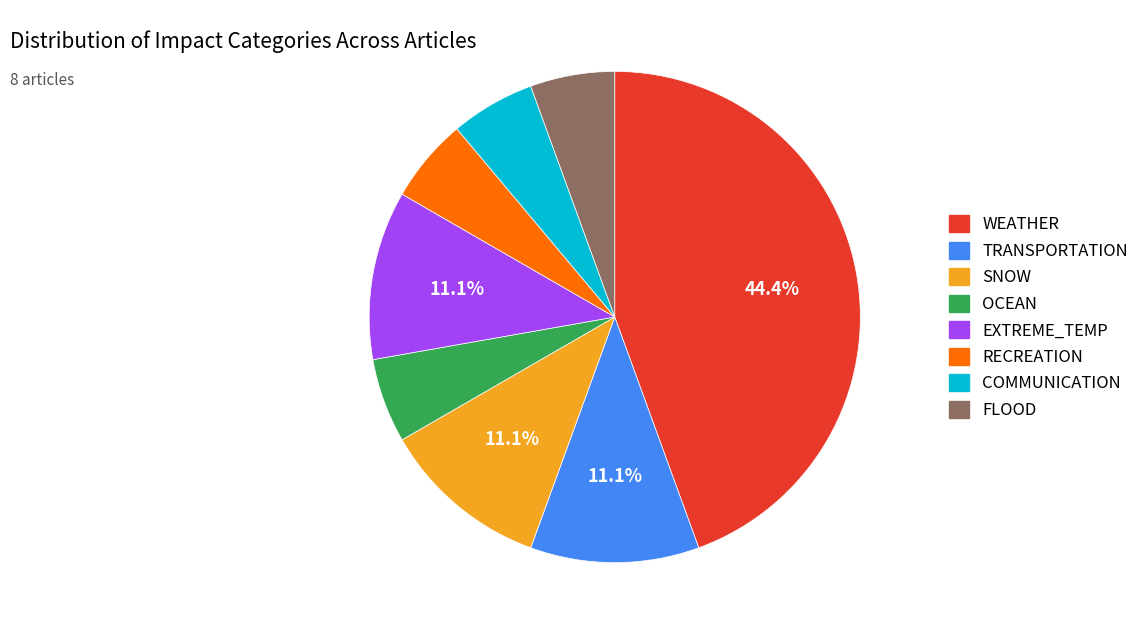

Does any single category account for the majority?

No